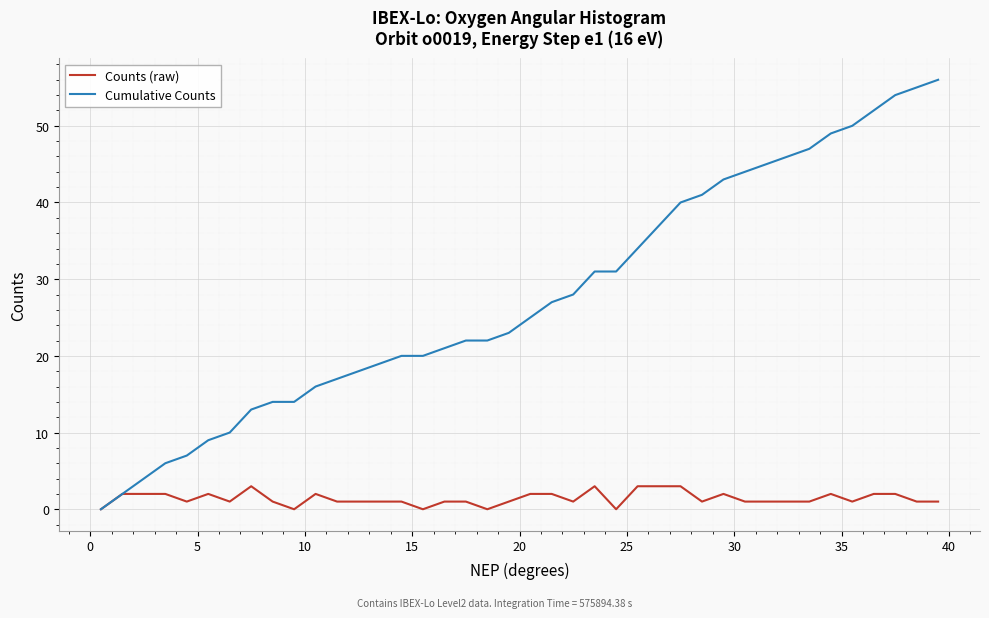

Rank the series by their maximum value, from highest to lowest.

Cumulative Counts, Counts (raw)